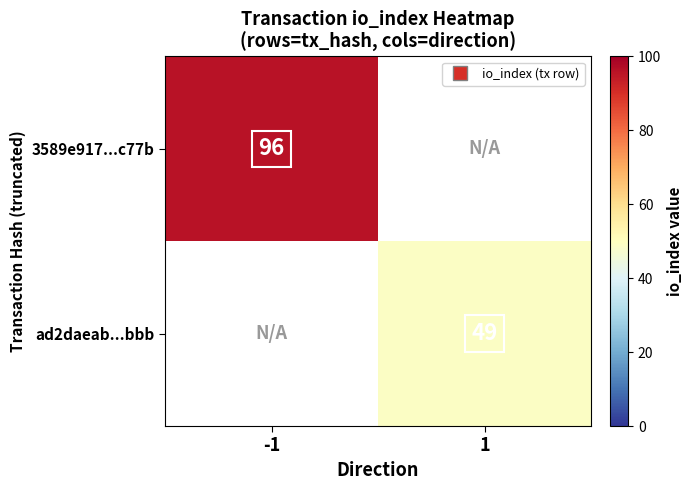

What is the sum of the 3589e917...c77b values at -1 and 1?

96